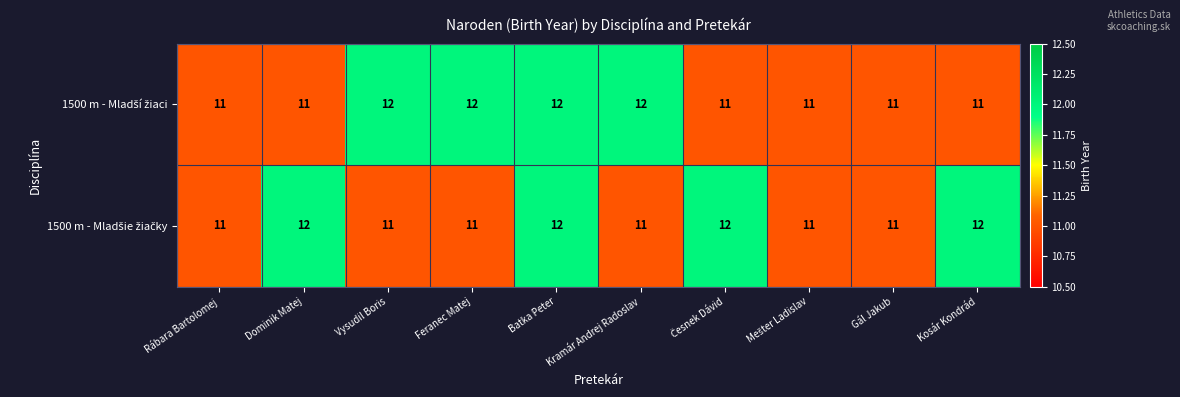

What is the smallest value displayed?

11